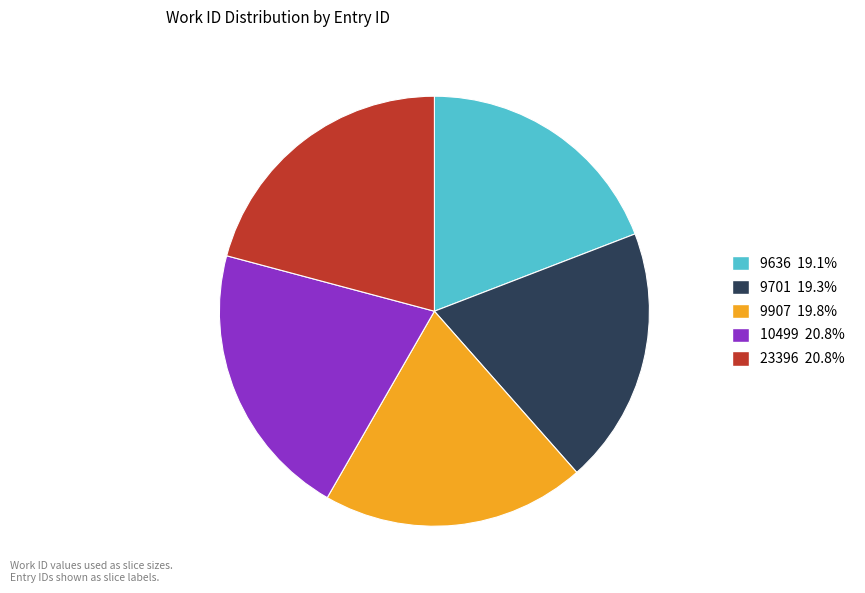

Is the sum of 9636 and 23396 greater than half?

No